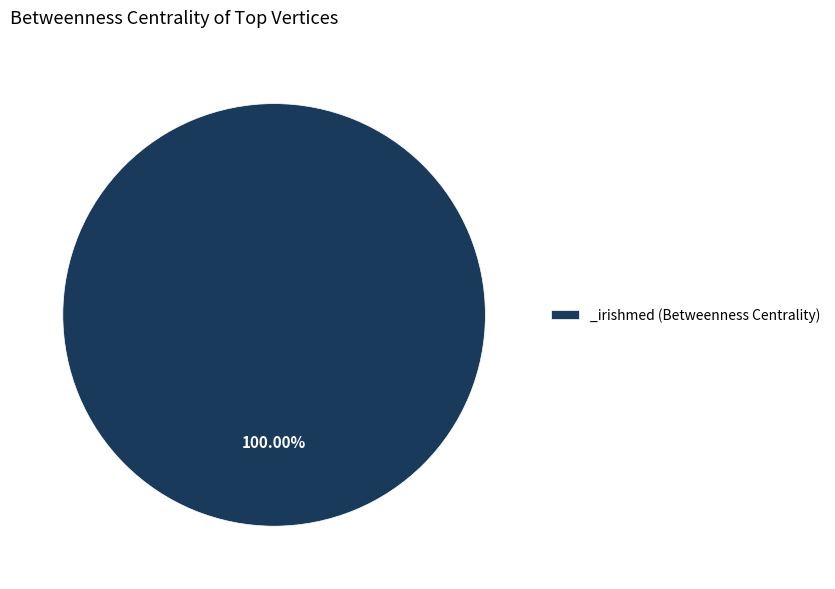

Is there any slice that represents more than half of the pie?

Yes